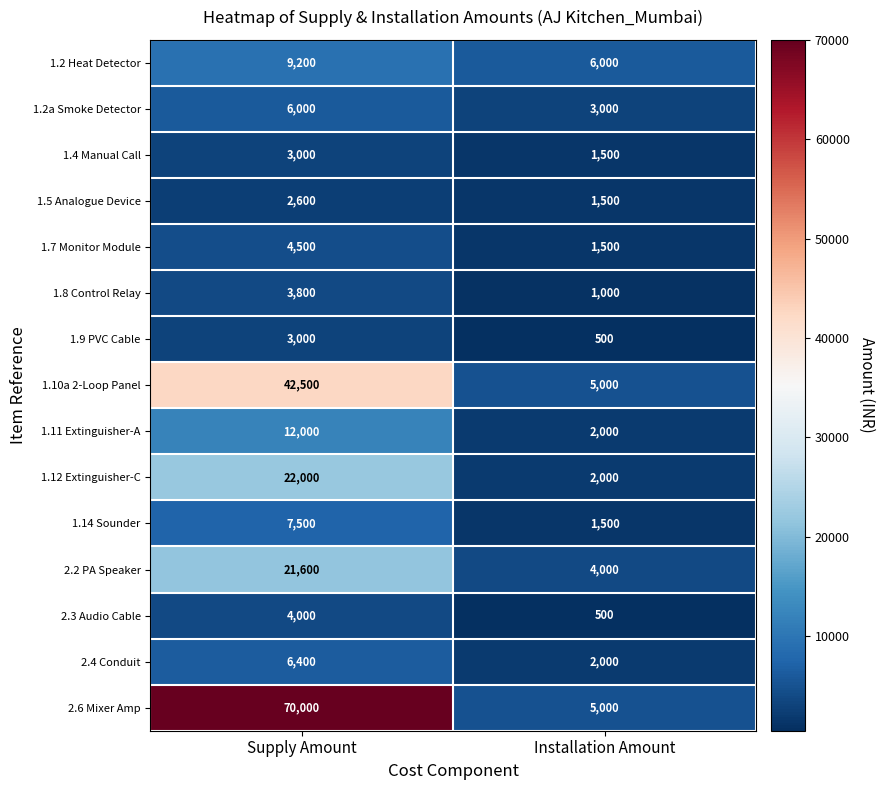

Is the value of 2.4 Conduit at Supply Amount greater than the value of 1.4 Manual Call at Supply Amount?

Yes